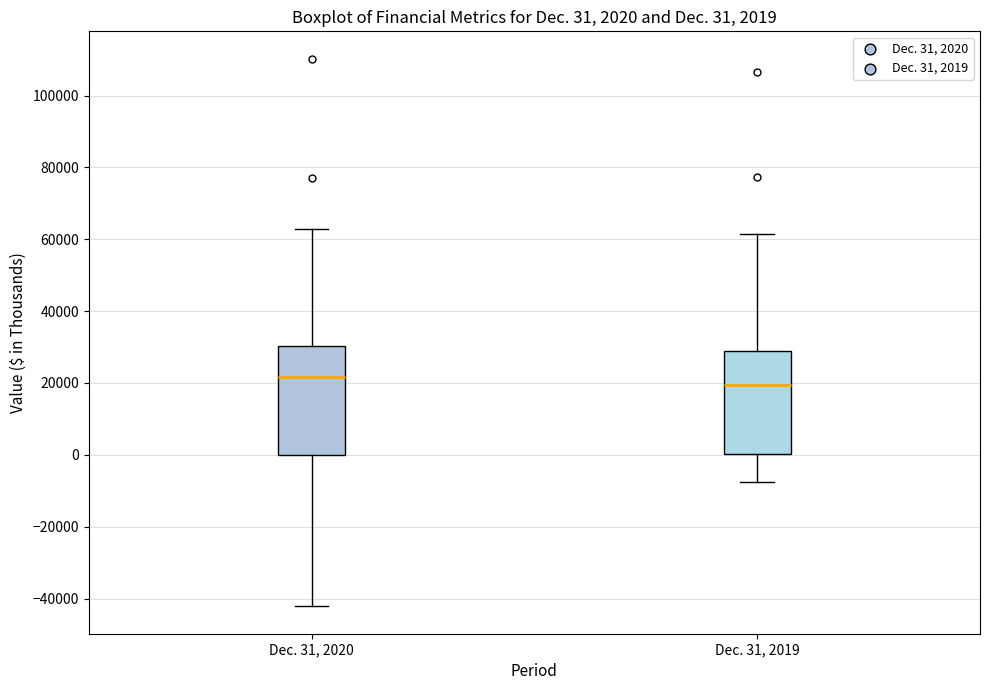

Which box has the lowest median line?

Dec. 31, 2019